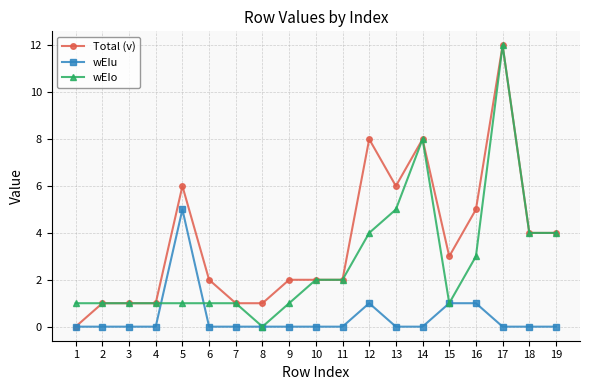

Between 8 and 12, which series saw the biggest shift?

Total (v)